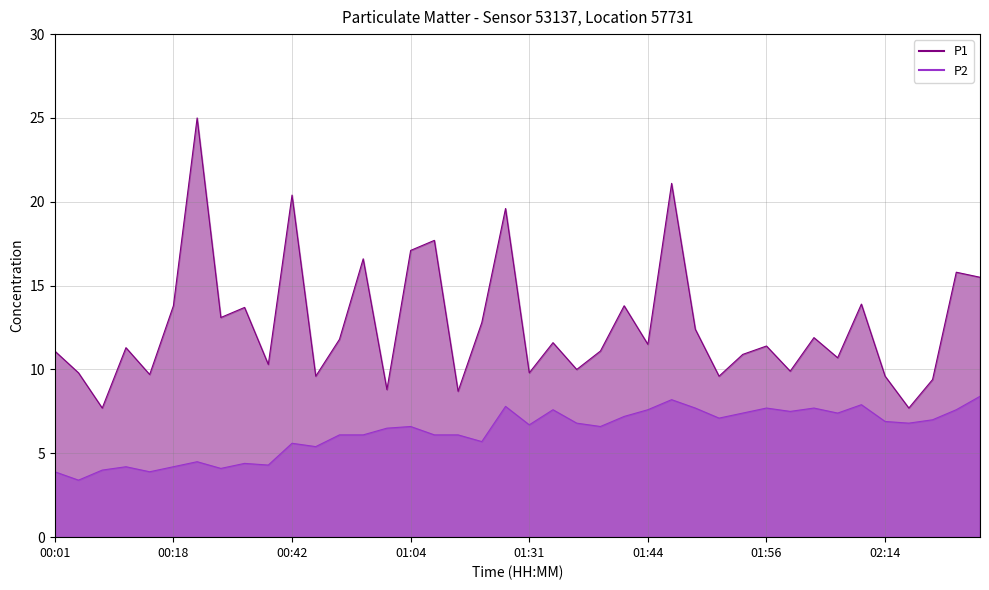

At how many categories does at least one series exceed 9?

36